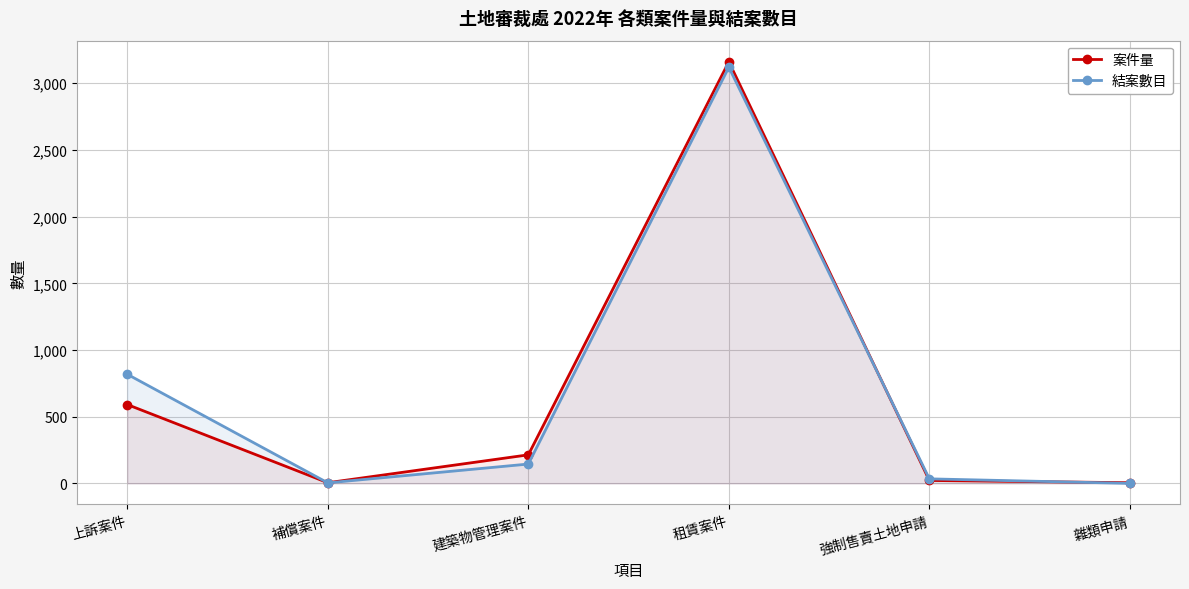

At which label does 案件量 reach its peak?

租賃案件